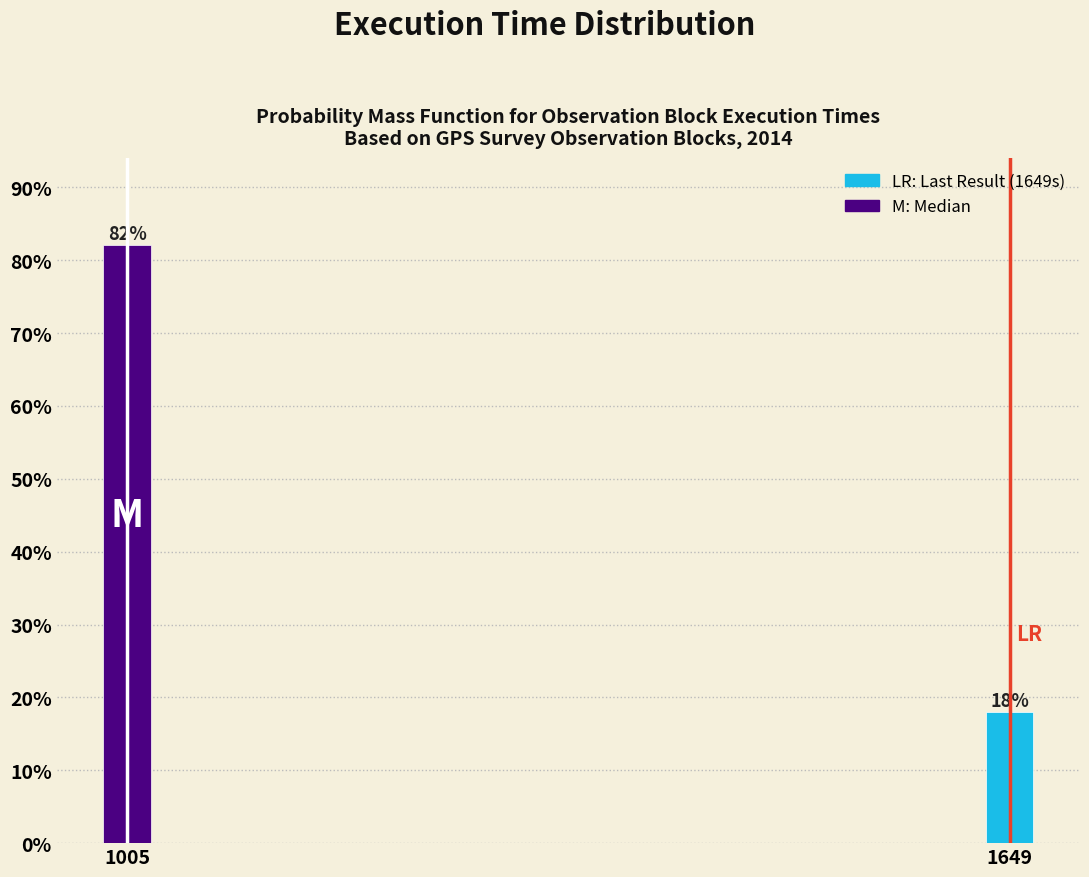

List the labels in order of value, largest first.

1005, 1649